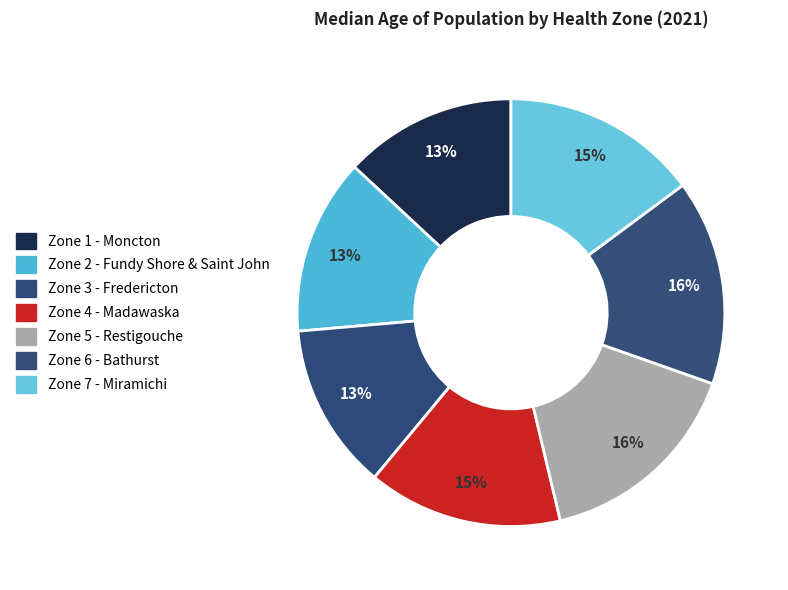

How many slices are in this pie chart?

7